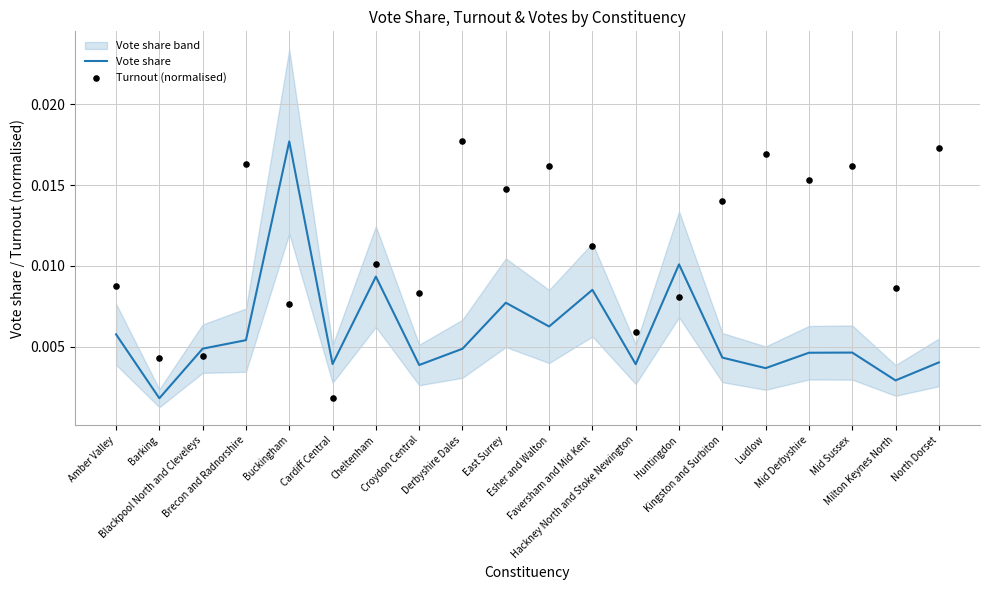

Is the value of Vote share at Mid Sussex greater than the value of Turnout (normalised) at Croydon Central?

No